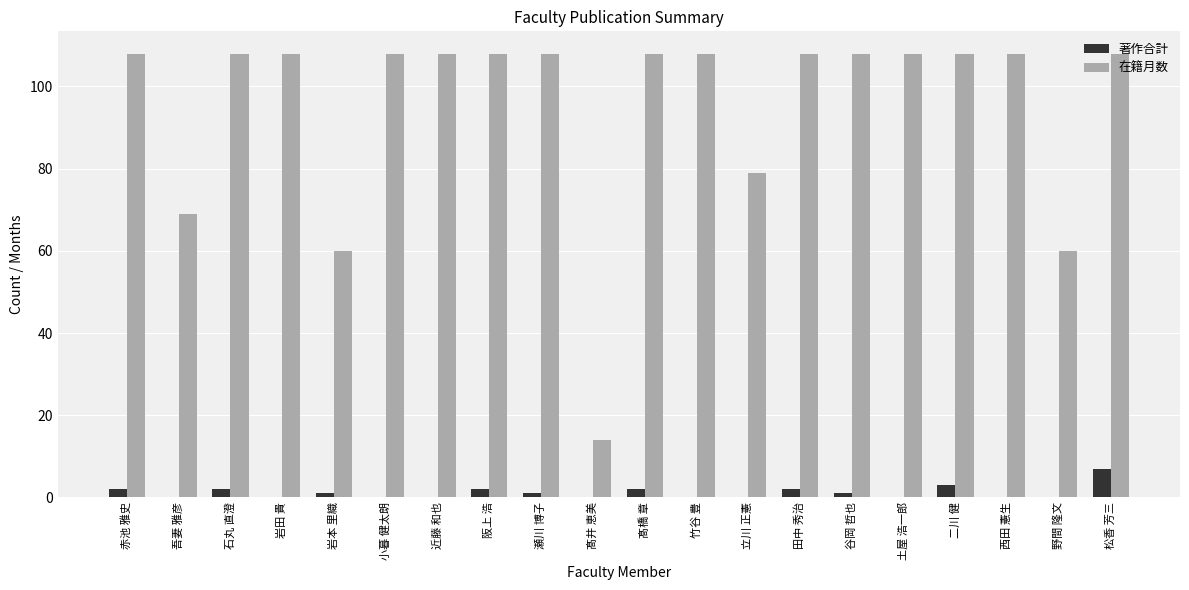

What are all the series names shown in the legend?

著作合計, 在籍月数